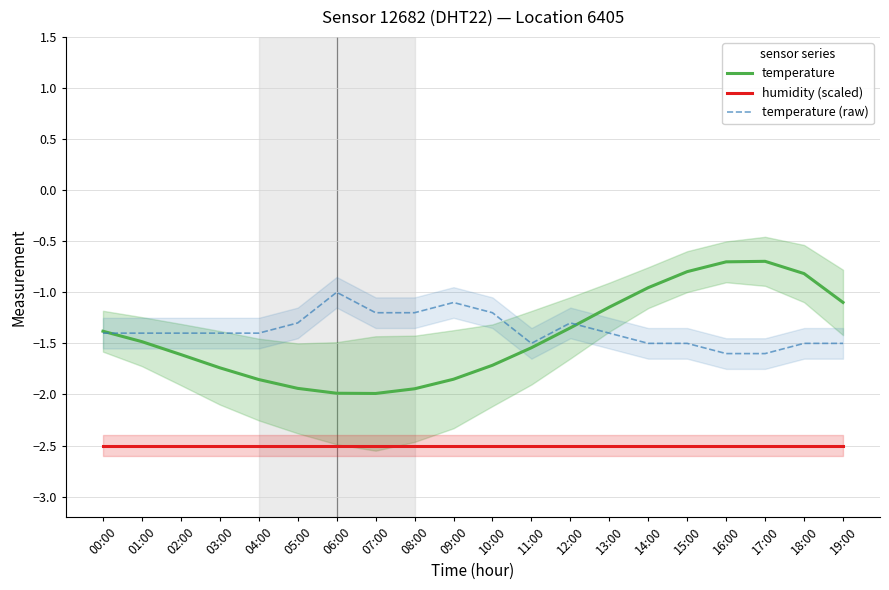

What are all the series names shown in the legend?

temperature, humidity (scaled), temperature (raw)